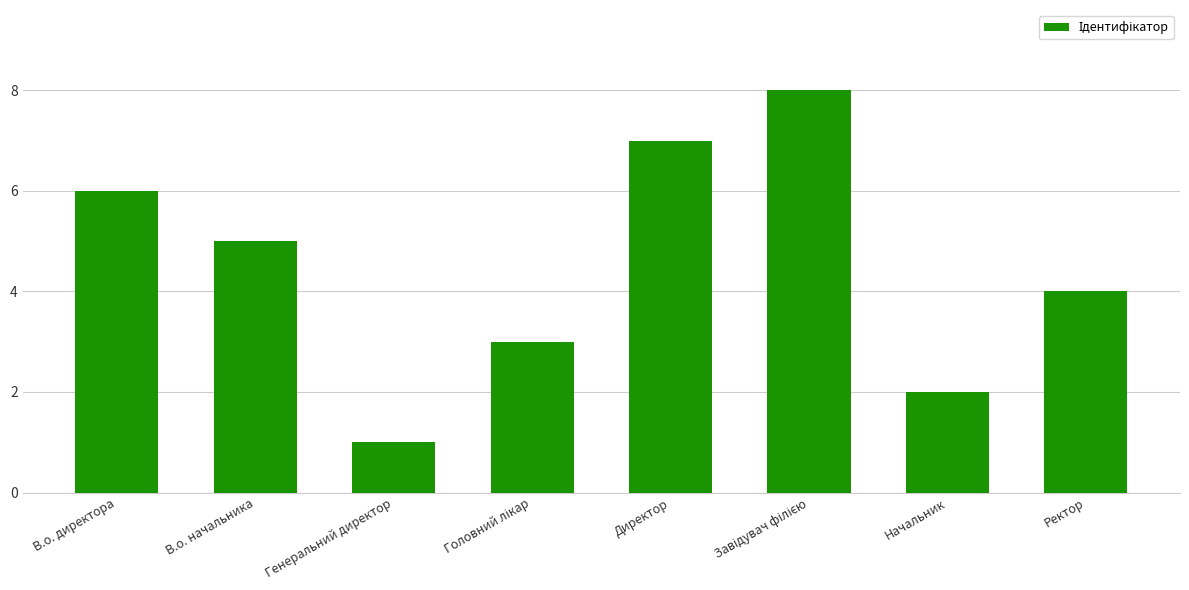

Reading left to right, extract all data points from this chart.

6	5	1	3	7	8	2	4